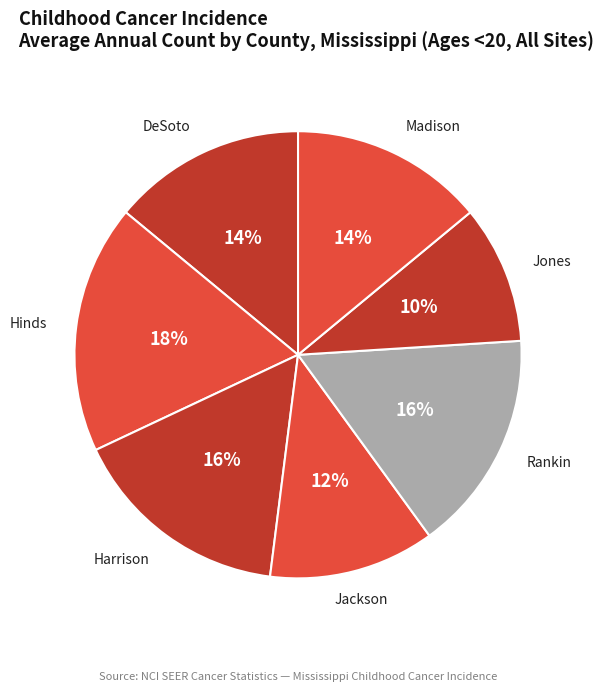

How many slices are in this pie chart?

7